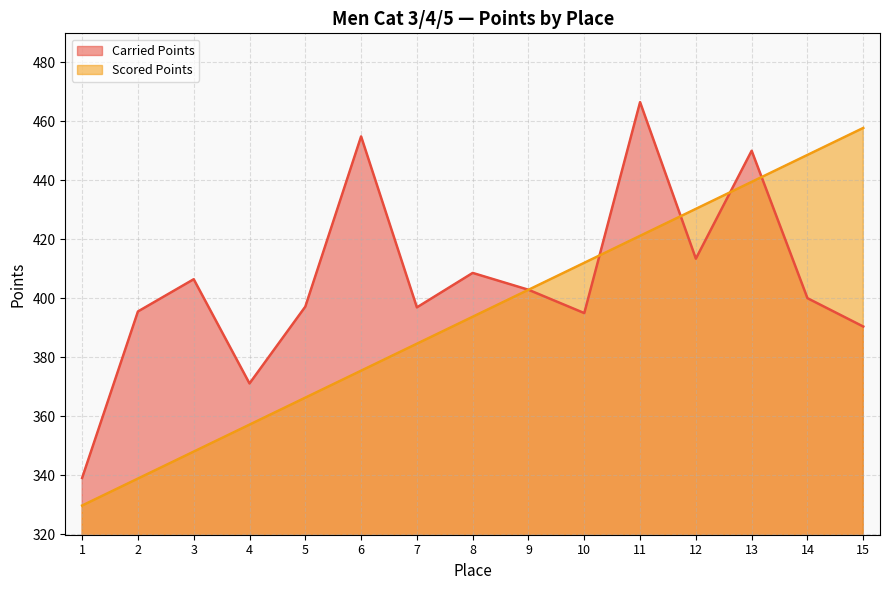

True or false: Scored Points and Carried Points intersect in this chart.

True